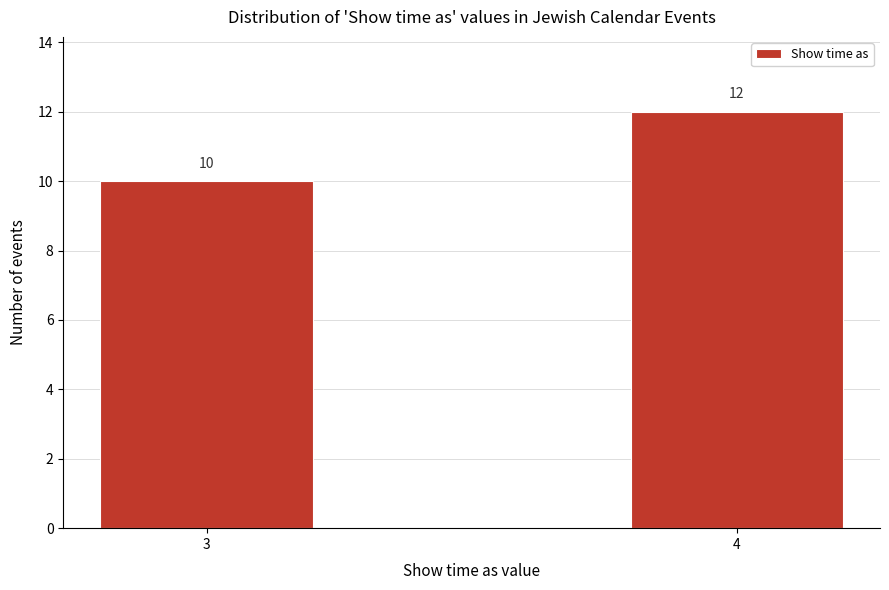

Reading left to right, transcribe all the data shown in this chart.

10	12